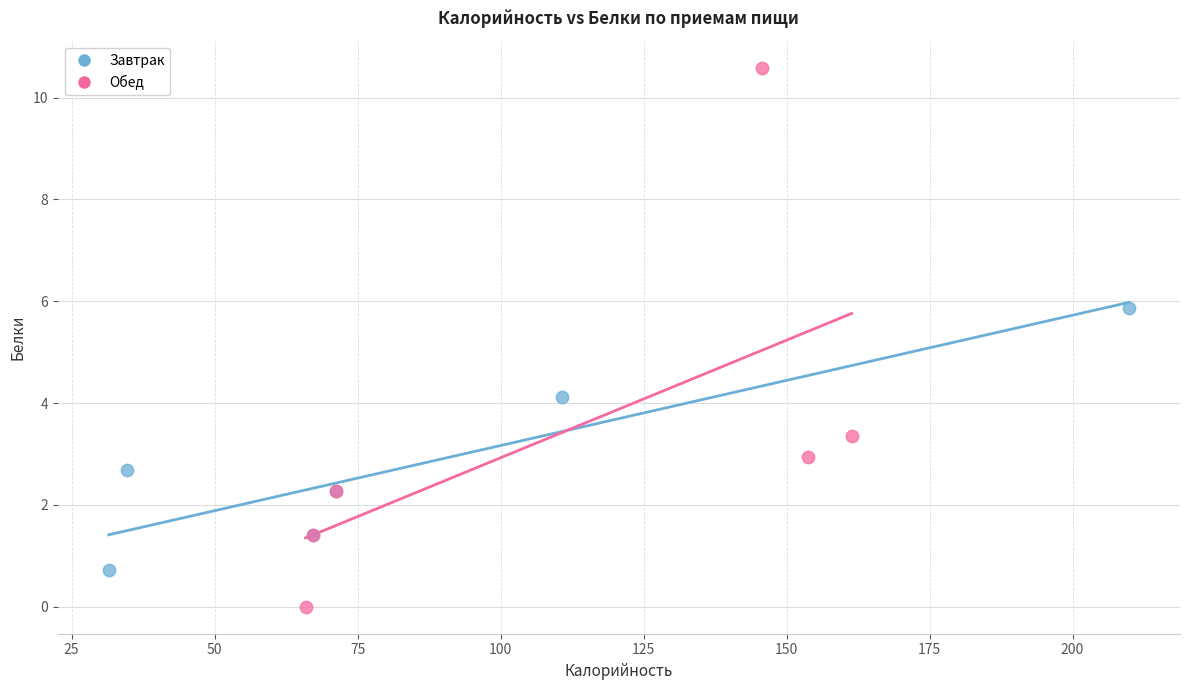

Which series reaches the minimum Y coordinate?

Обед